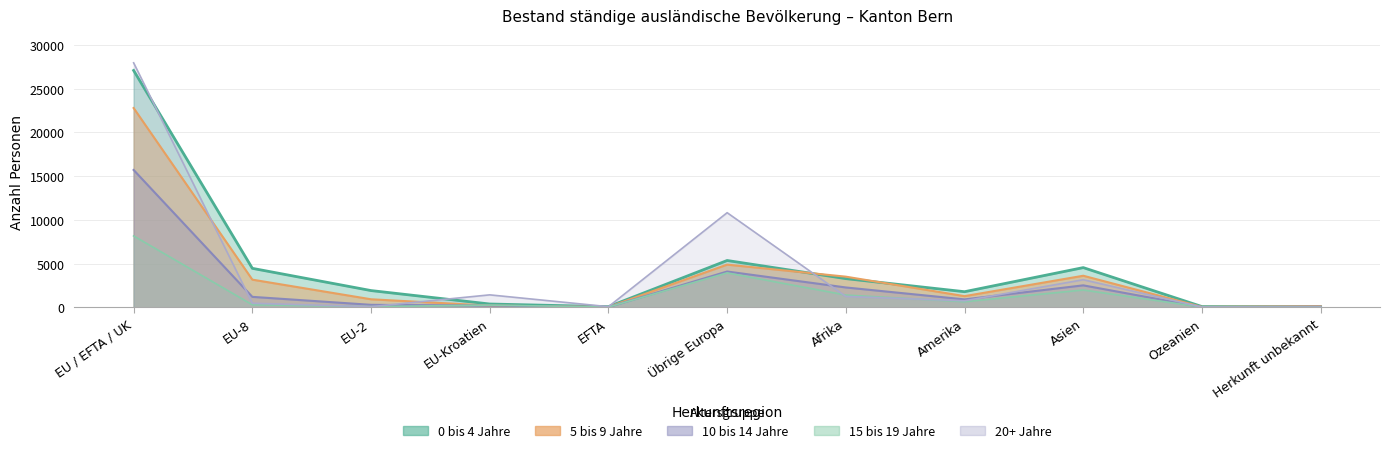

What is the difference between the highest and lowest values at EU / EFTA / UK?

19792